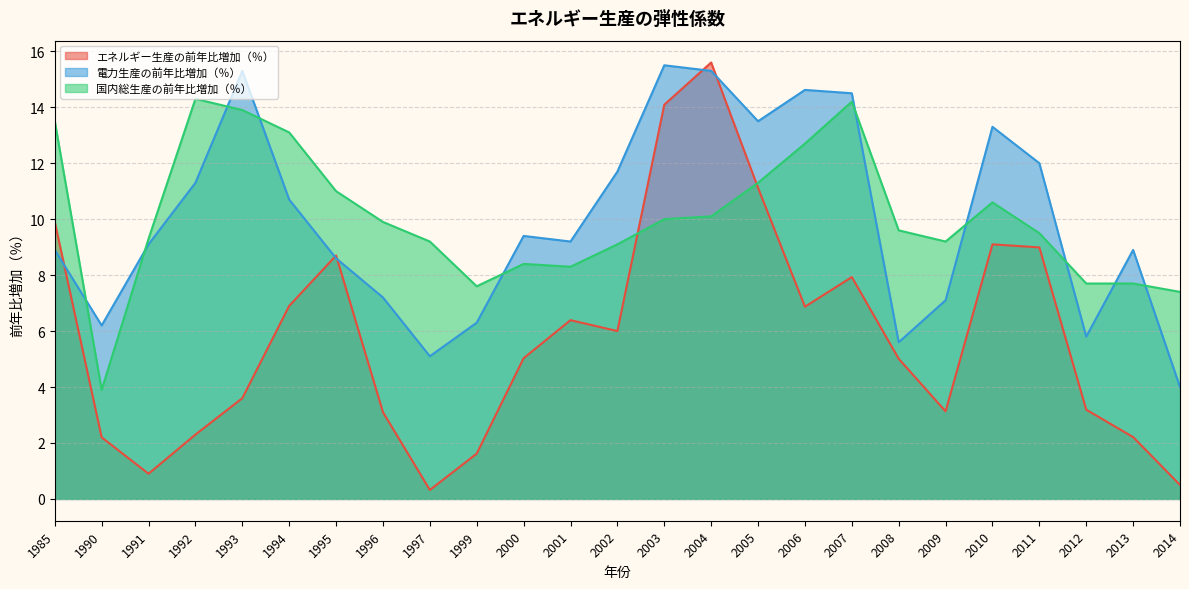

Reading left to right, what are all the values shown in this chart?

エネルギー生産の前年比増加（％）: 1985=9.9	1990=2.2	1991=0.9	1992=2.3	1993=3.6	1994=6.9	1995=8.7	1996=3.1	1997=0.3	1999=1.6	2000=5.0	2001=6.4	2002=6.0	2003=14.1	2004=15.6	2005=11.1	2006=6.9	2007=7.9	2008=5.0	2009=3.1	2010=9.1	2011=9.0	2012=3.2	2013=2.2	2014=0.5
電力生産の前年比増加（％）: 1985=8.9	1990=6.2	1991=9.1	1992=11.3	1993=15.3	1994=10.7	1995=8.6	1996=7.2	1997=5.1	1999=6.3	2000=9.4	2001=9.2	2002=11.7	2003=15.5	2004=15.3	2005=13.5	2006=14.6	2007=14.5	2008=5.6	2009=7.1	2010=13.3	2011=12.0	2012=5.8	2013=8.9	2014=4.0
国内総生産の前年比増加（％）: 1985=13.5	1990=3.9	1991=9.3	1992=14.3	1993=13.9	1994=13.1	1995=11.0	1996=9.9	1997=9.2	1999=7.6	2000=8.4	2001=8.3	2002=9.1	2003=10.0	2004=10.1	2005=11.3	2006=12.7	2007=14.2	2008=9.6	2009=9.2	2010=10.6	2011=9.5	2012=7.7	2013=7.7	2014=7.4